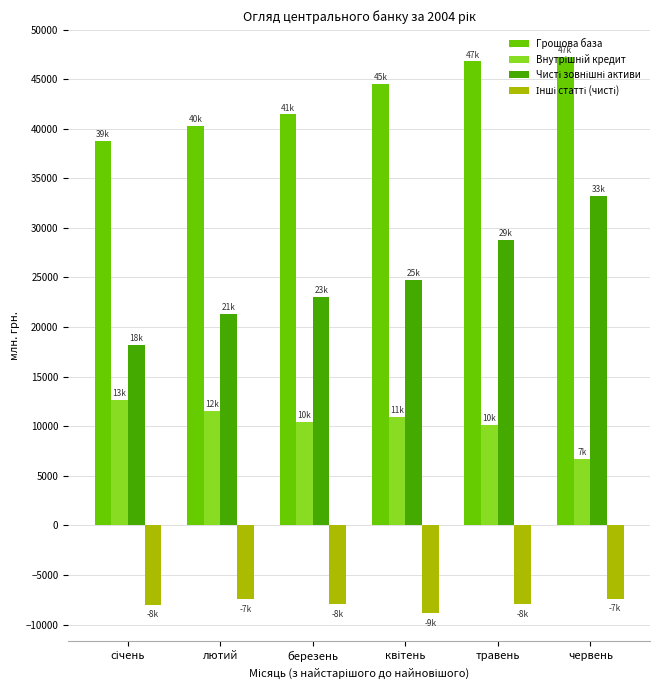

What is the difference between the maximum and minimum values in the Грошова база series?

8418.5